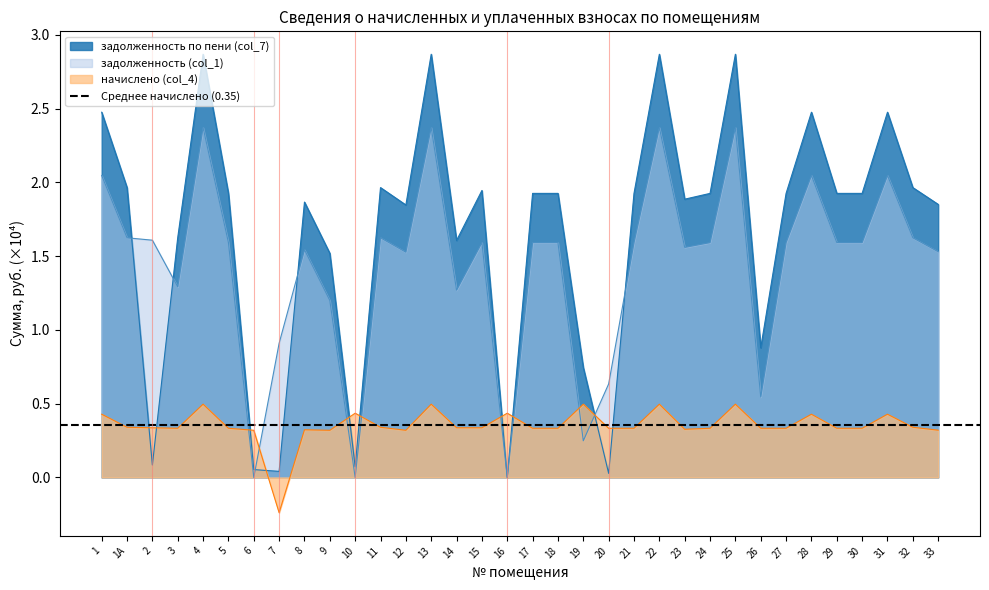

At how many categories does at least one series exceed 0?

34